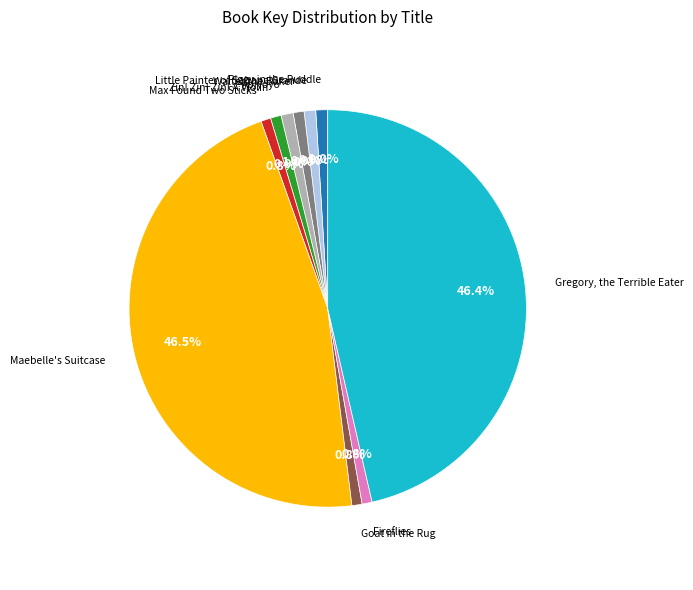

Does any single category account for the majority?

No